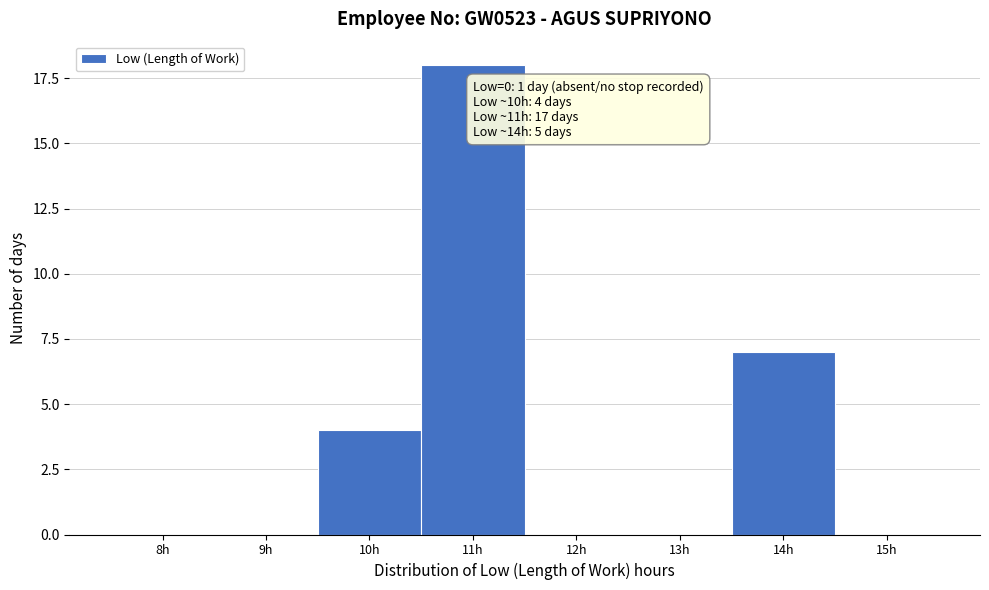

Reading left to right, extract all data points from this chart.

8h=0	9h=0	10h=4	11h=18	12h=0	13h=0	14h=7	15h=0